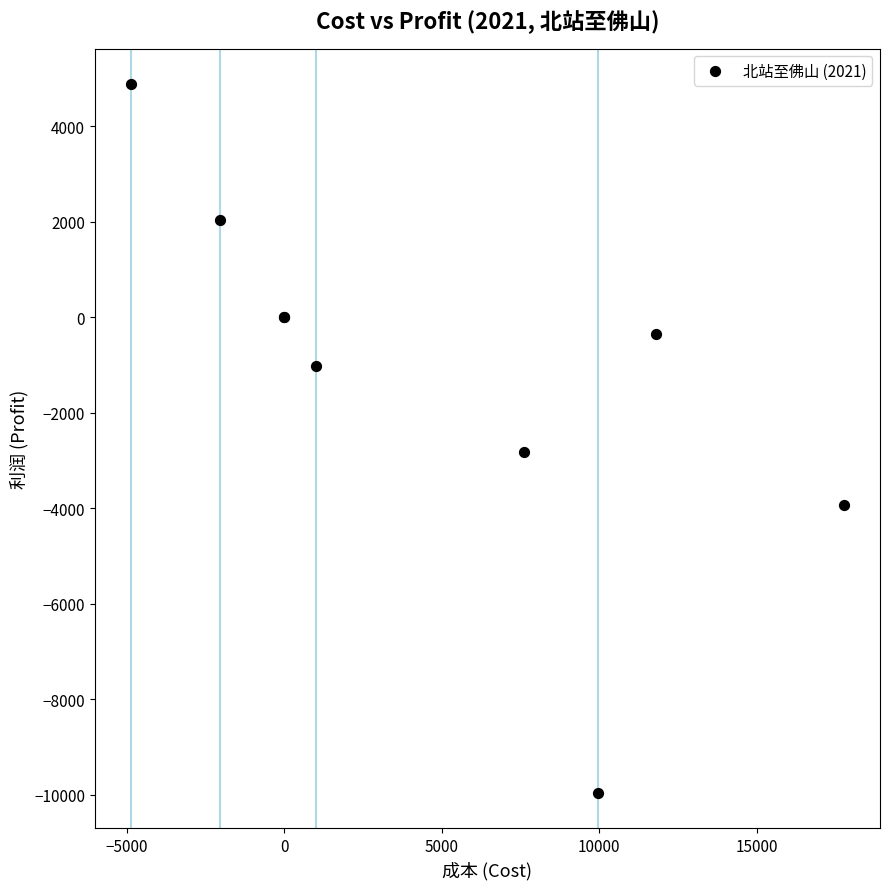

What Y value in the scatter plot is closest to -2540?

-2815.5